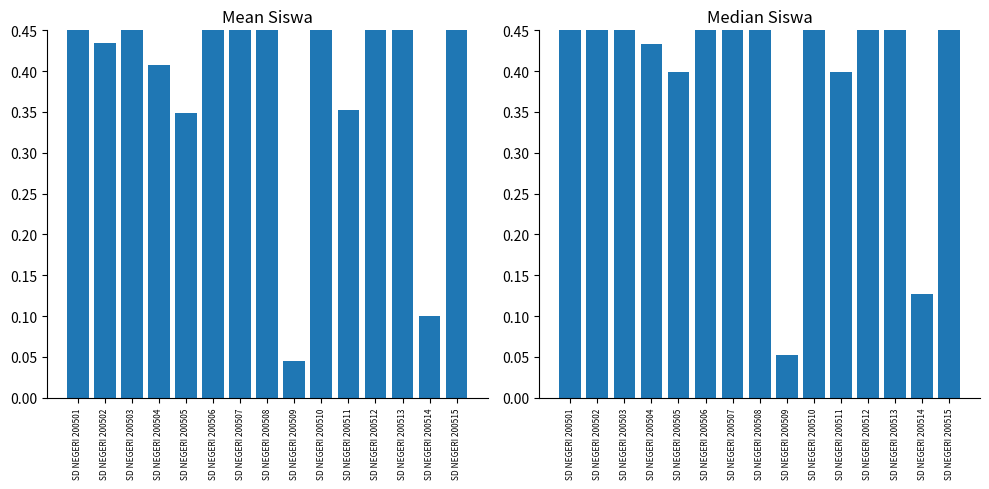

How many series are shown in this chart?

2